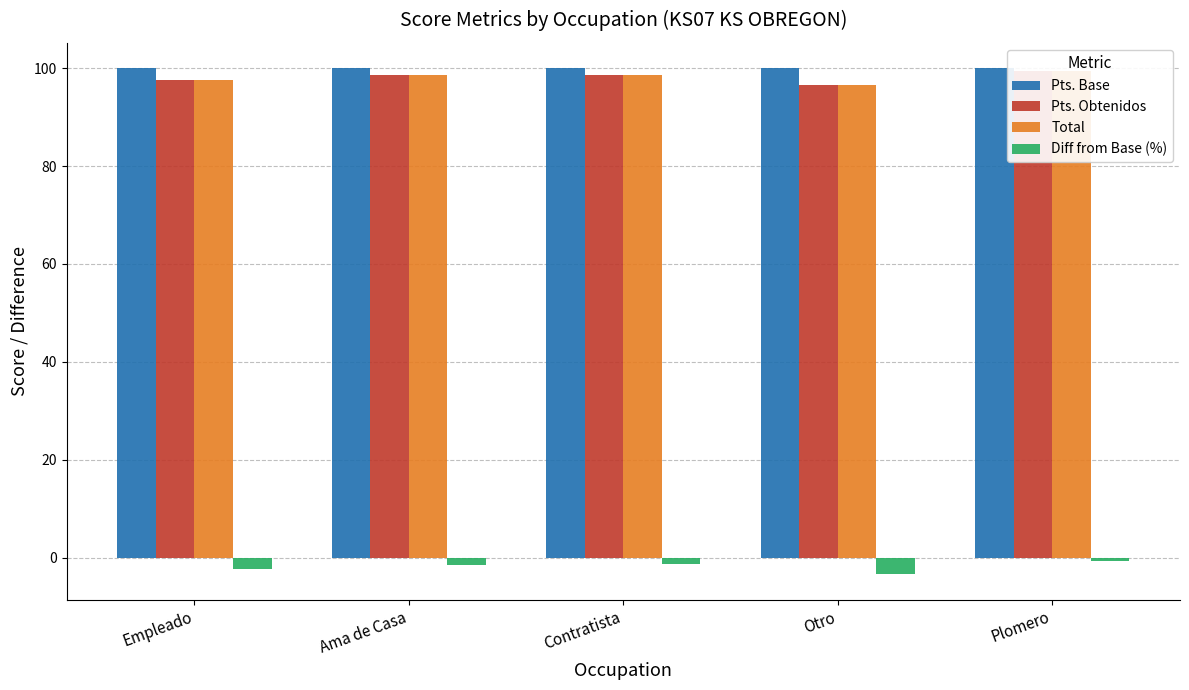

What is the sum of the Diff from Base (%) values at Ama de Casa and Otro?

-4.9